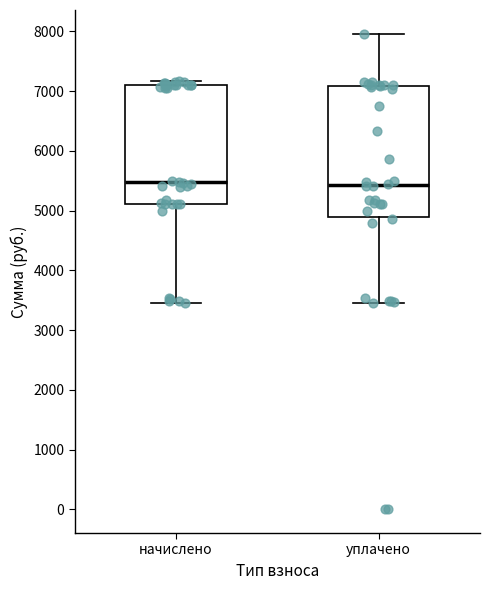

Reading left to right, read every box against the y-axis: the position of its median line, the range the box covers, and the ends of its whiskers. The values are not printed on the chart, so give them approximately, as read against the axis.

начислено: median 5500, box 5100 to 7100, whiskers 3500 to 7200
уплачено: median 5400, box 4900 to 7100, whiskers 3500 to 8000